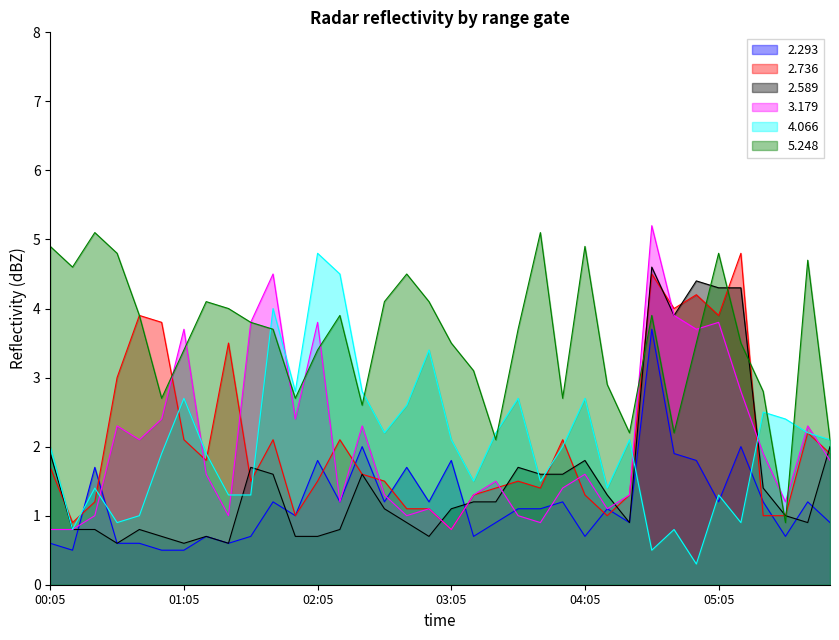

The 5.248 series shows 3.7 at 01:45. True or false?

True